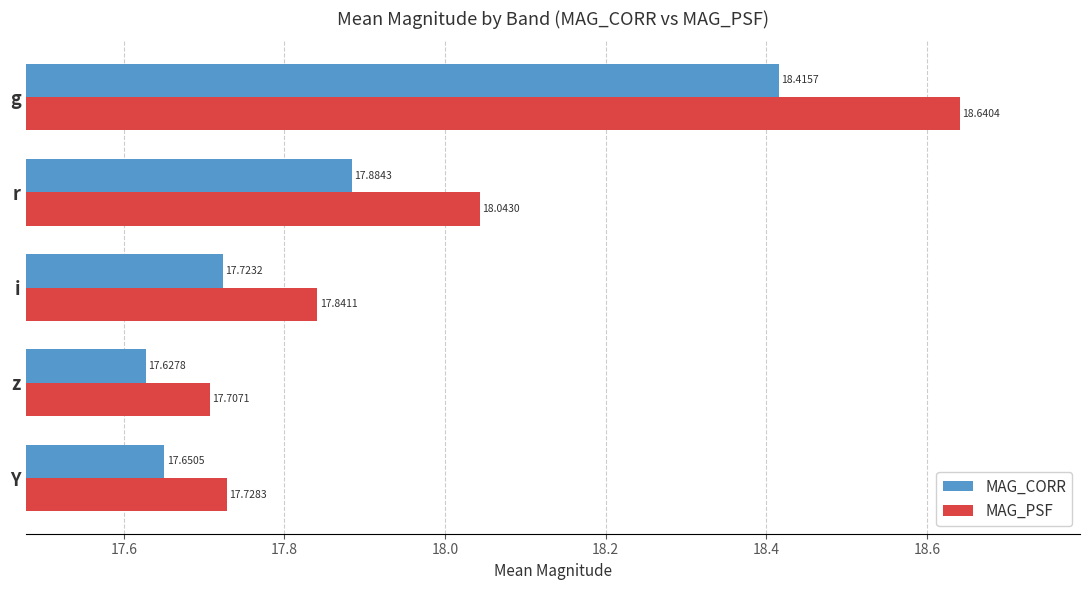

Between g and r, which series saw the biggest shift?

MAG_PSF